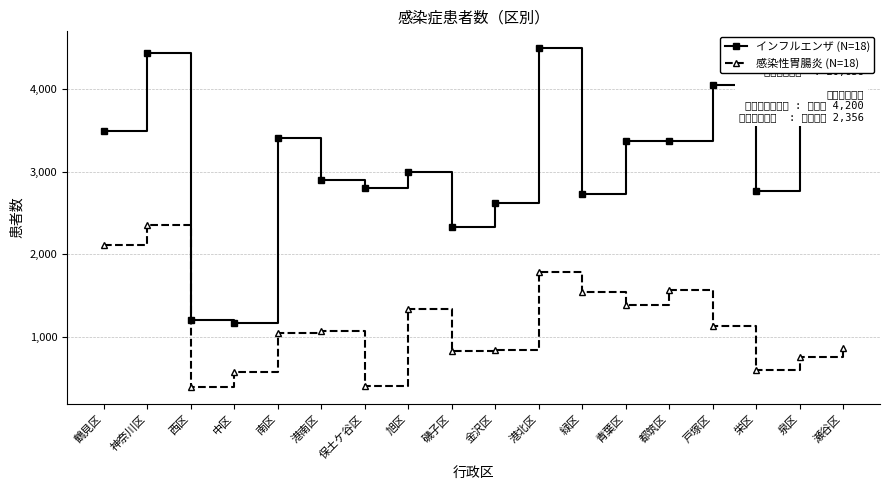

At which category does 感染性胃腸炎 (N=18) reach its first local peak?

神奈川区